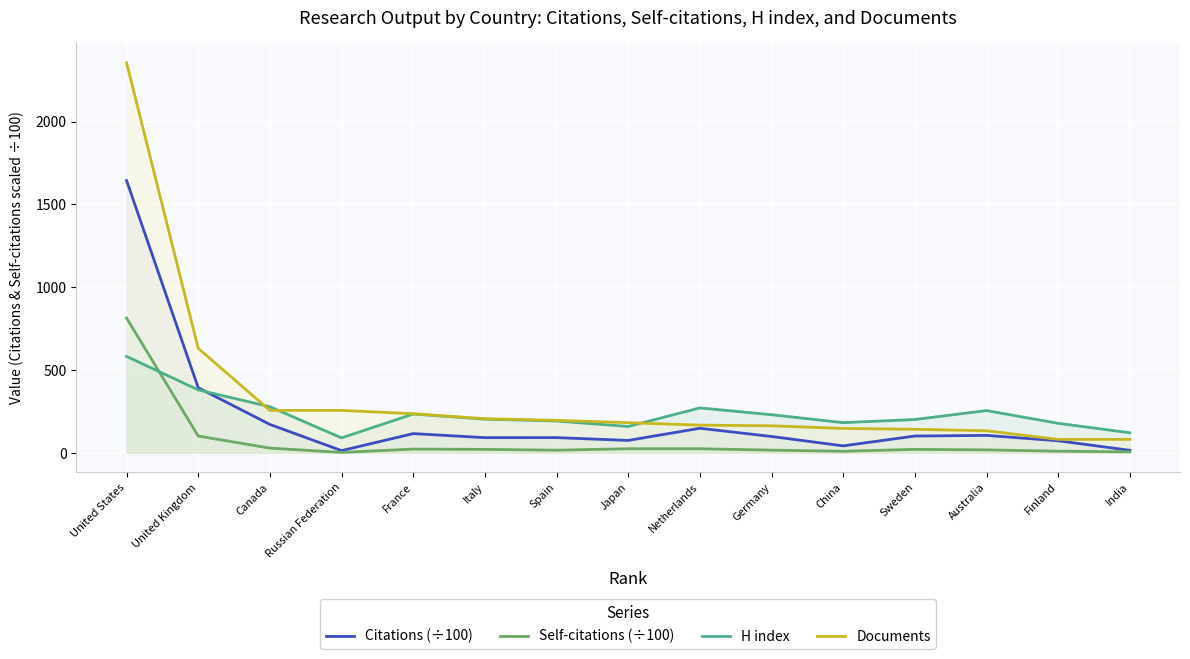

The value of H index at Spain is 279.2. True or false?

False